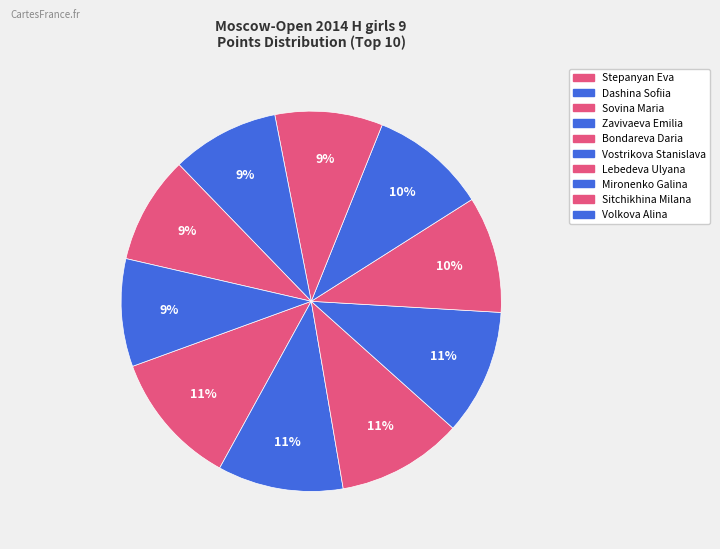

Count the number of slices in the pie.

10